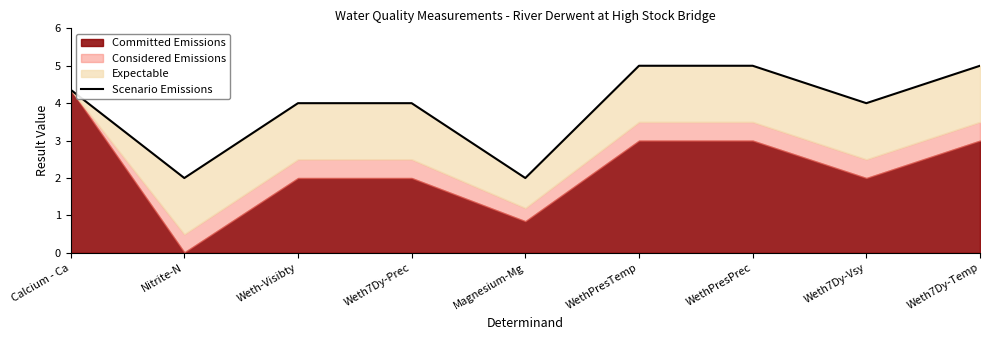

What is the difference between the values at Weth7Dy-Vsy and Calcium - Ca?

0.4